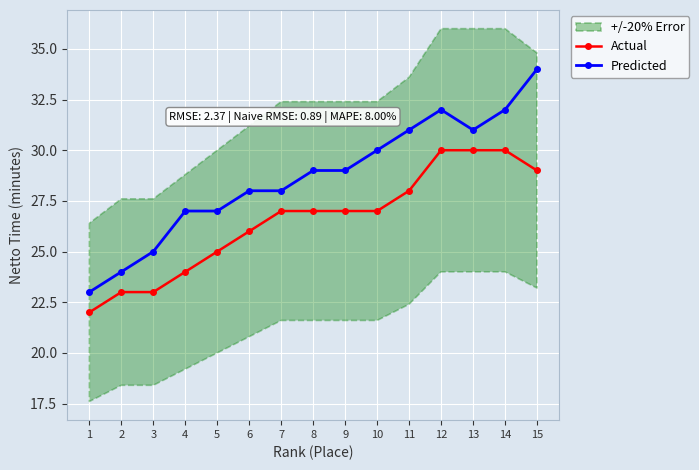

At how many categories does at least one series exceed 25?

12